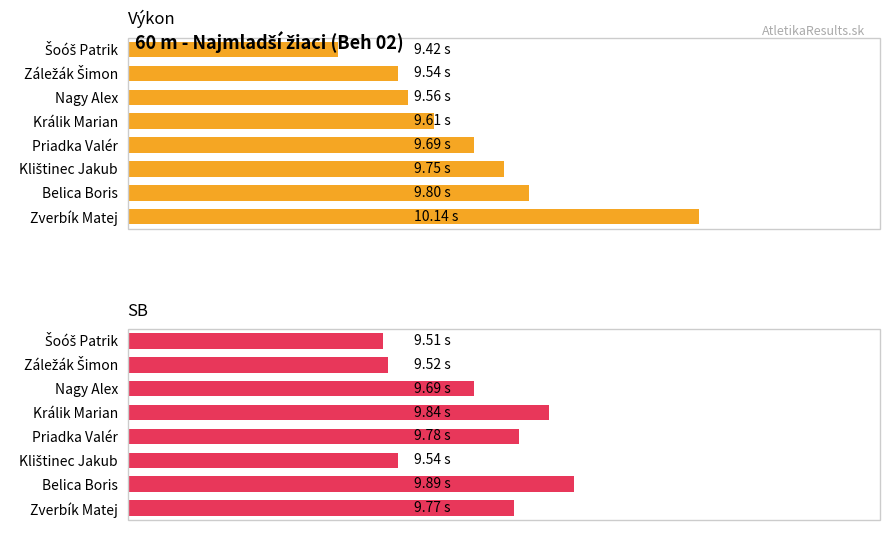

List the labels in order of Výkon value, smallest first.

Šoóš Patrik, Záležák Šimon, Nagy Alex, Králik Marian, Priadka Valér, Klištinec Jakub, Belica Boris, Zverbík Matej